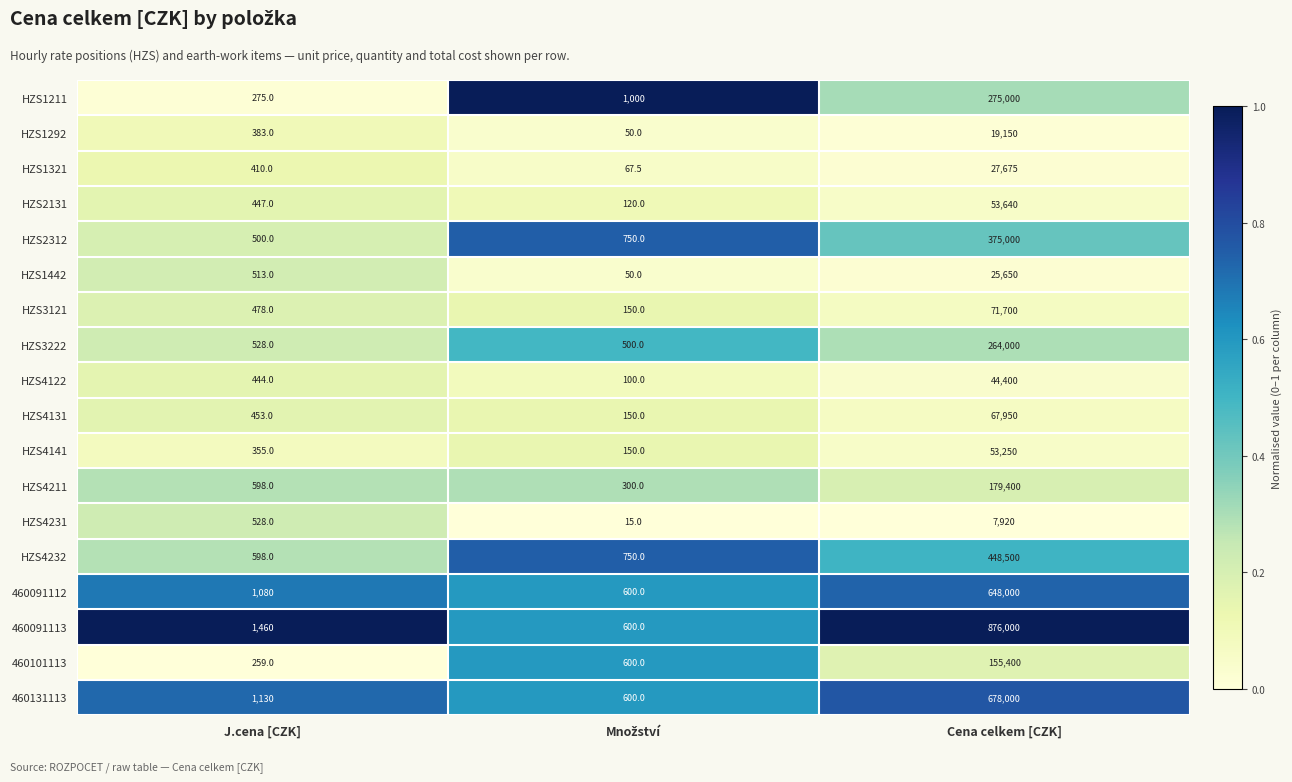

Which series has the largest total across all categories?

460091113